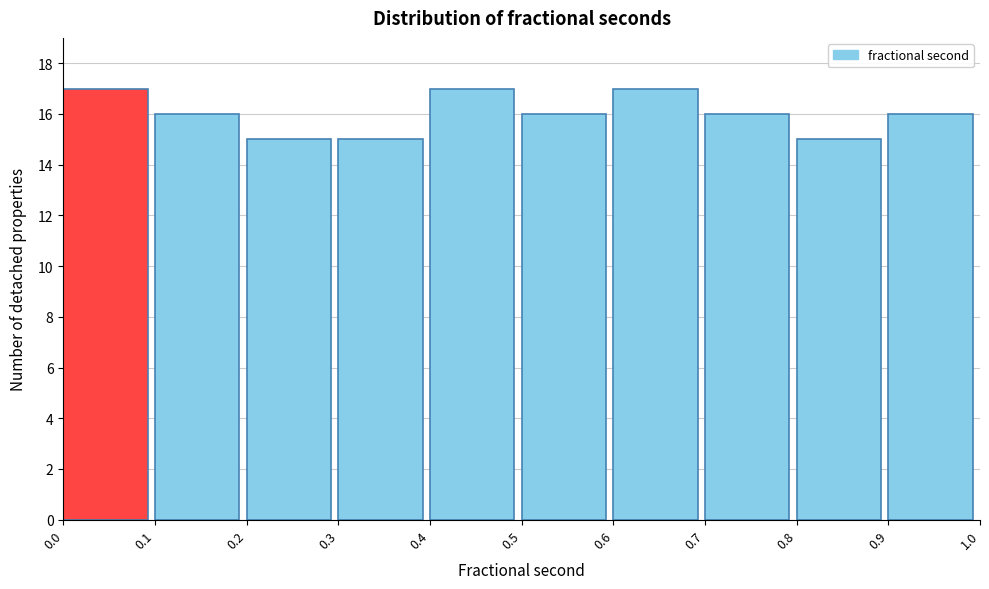

Reading left to right, list every bar in this chart as the range it spans on the x-axis followed by its height. The values are not printed on the chart, so give them approximately, as read against the axis.

0.0 to 0.1: 17
0.1 to 0.2: 16
0.2 to 0.3: 15
0.3 to 0.4: 15
0.4 to 0.5: 17
0.5 to 0.6: 16
0.6 to 0.7: 17
0.7 to 0.8: 16
0.8 to 0.9: 15
0.9 to 1.0: 16